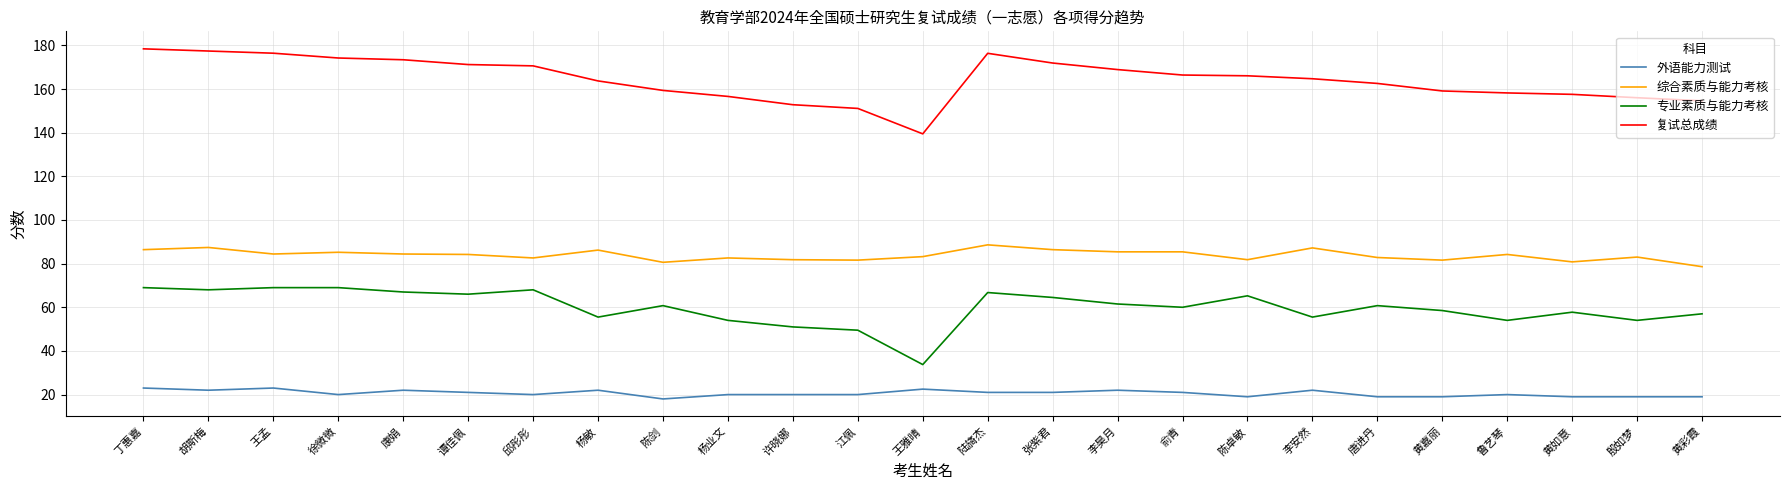

The value of 综合素质与能力考核 at 谭佳佩 is 33.0. True or false?

False